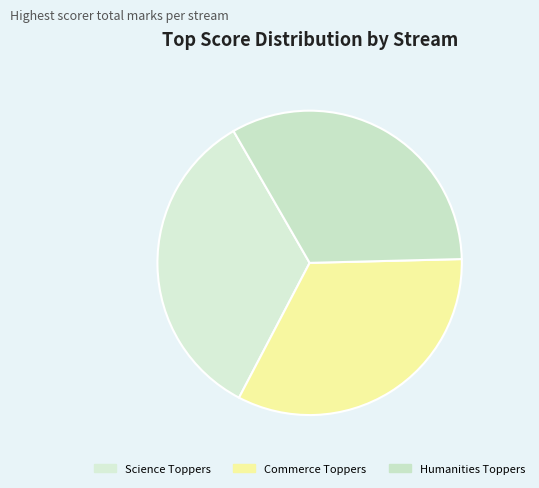

What percentage is the Commerce Toppers slice, to the nearest percent?

33%